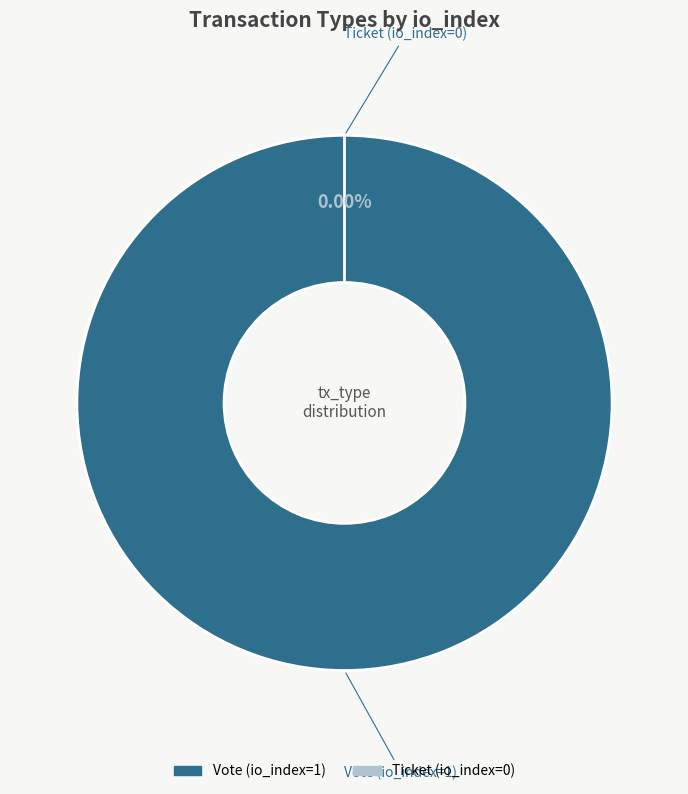

Which category has the biggest portion of the pie?

Vote (io_index=1)